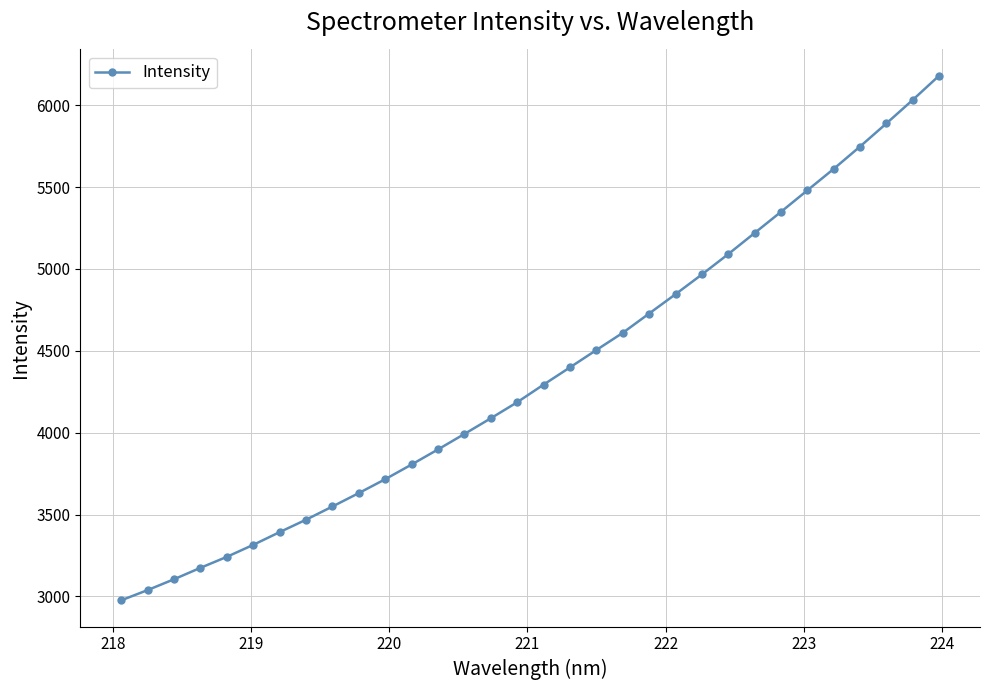

What is the smallest value displayed?

2976.0